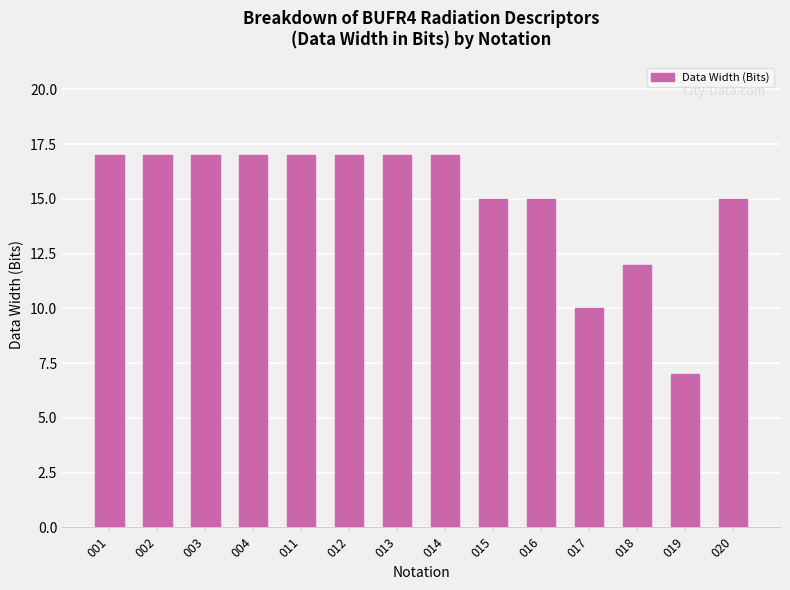

What is the sum of all values?

210